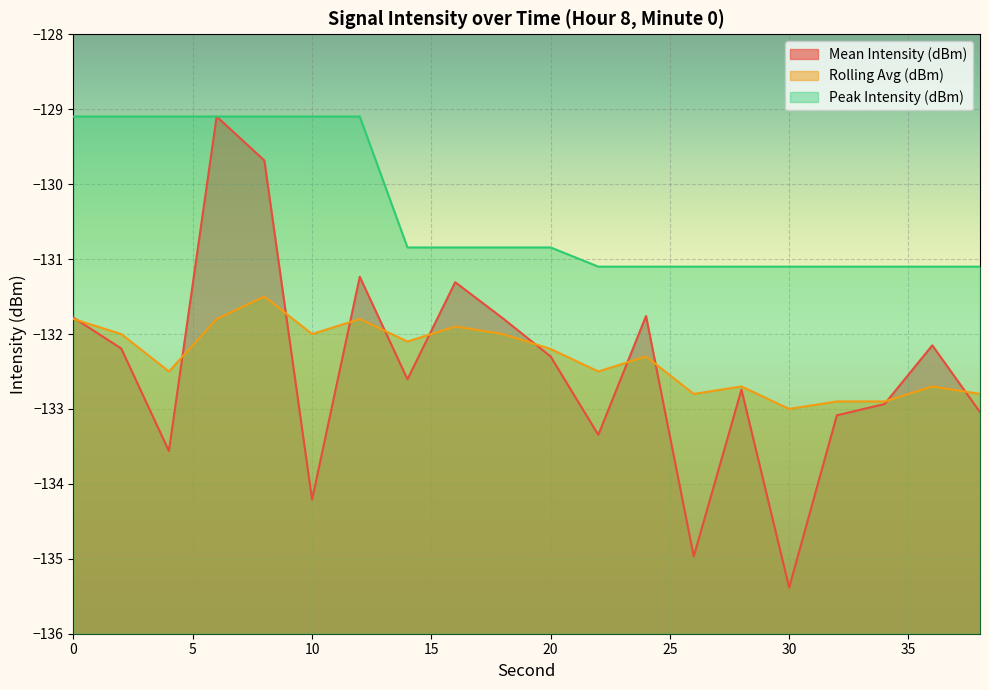

Where is the first local minimum for Mean Intensity (dBm)?

4